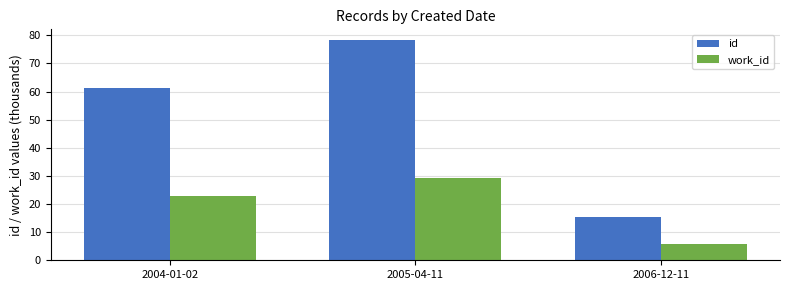

How many values in the work_id series exceed 22?

2